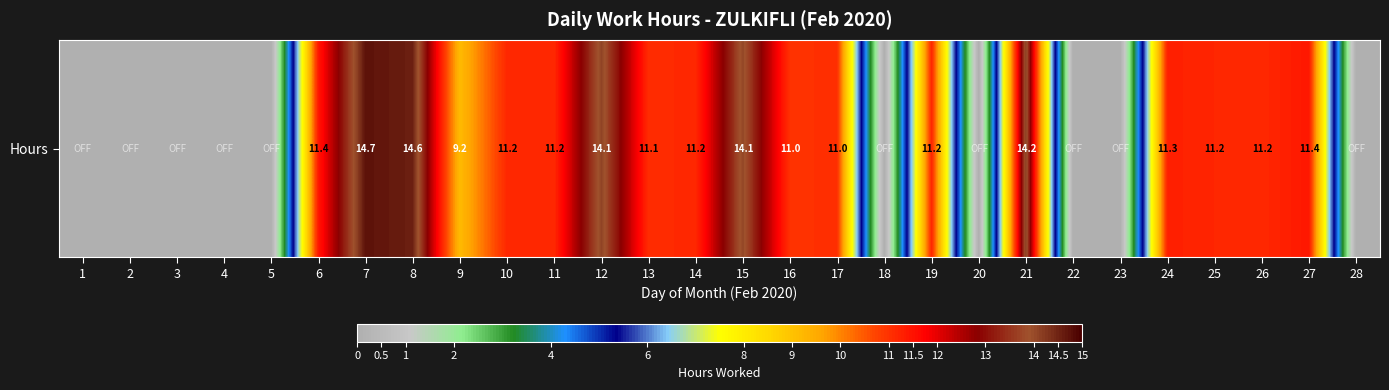

The chart shows a value of 15.0 at 14. True or false?

False